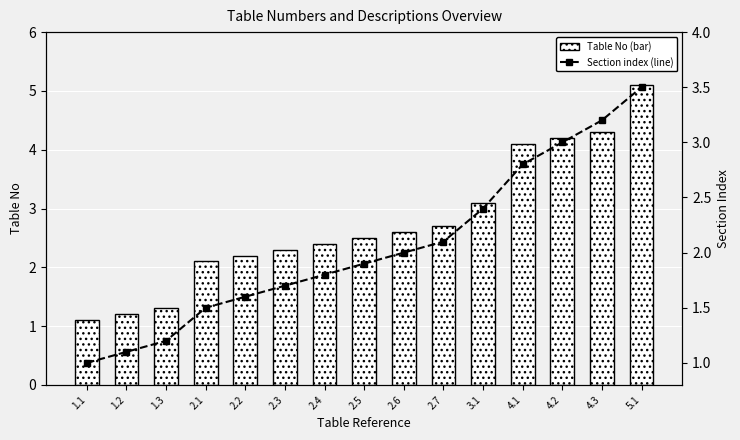

Is the value of Section index (line) at 4.1 greater than the value of Table No (bar) at 4.3?

No